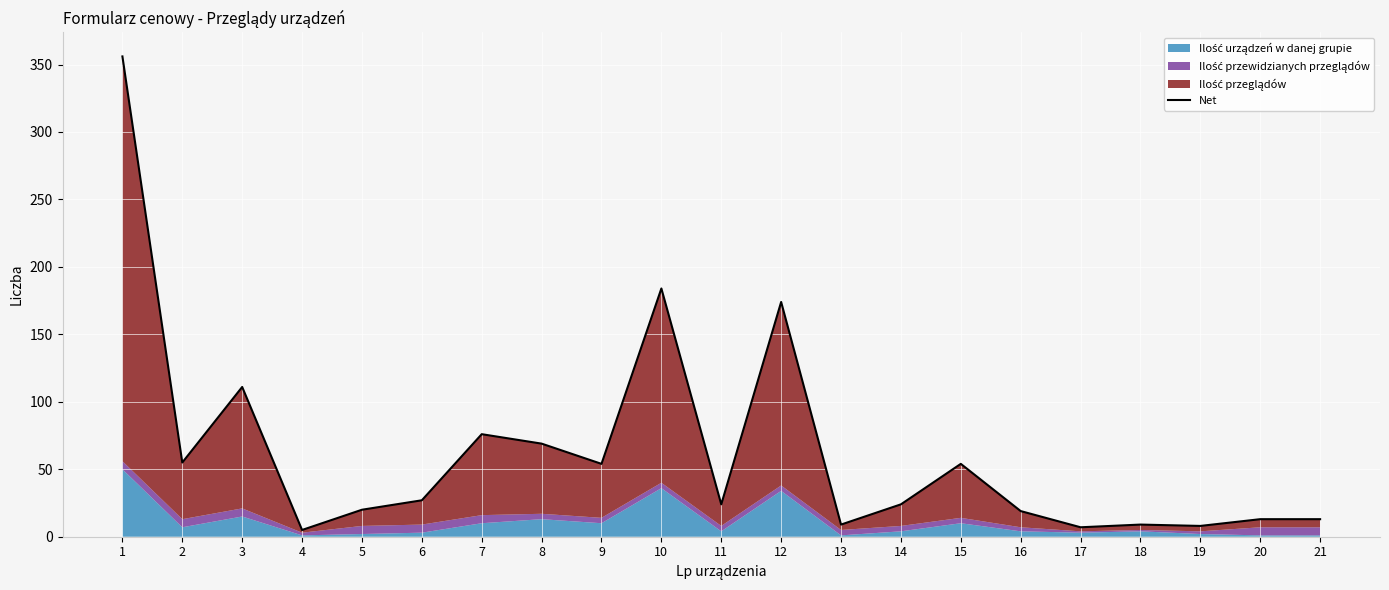

What is the difference between the values at 21 and 12?

161